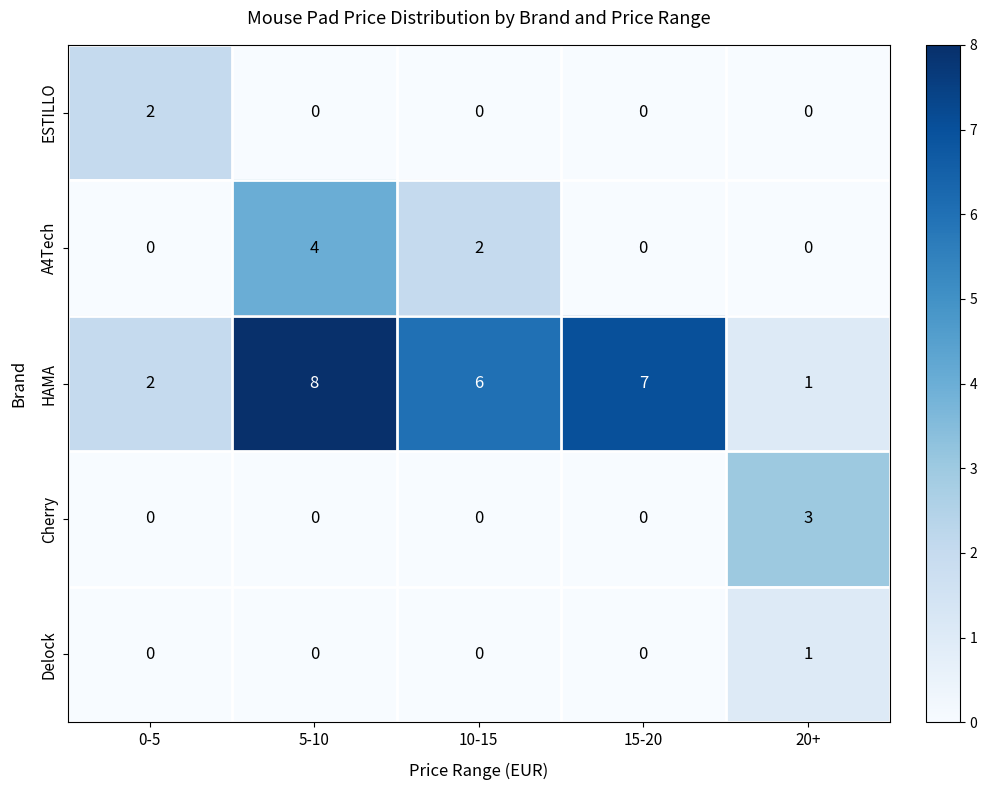

Which series has the largest total across all categories?

HAMA